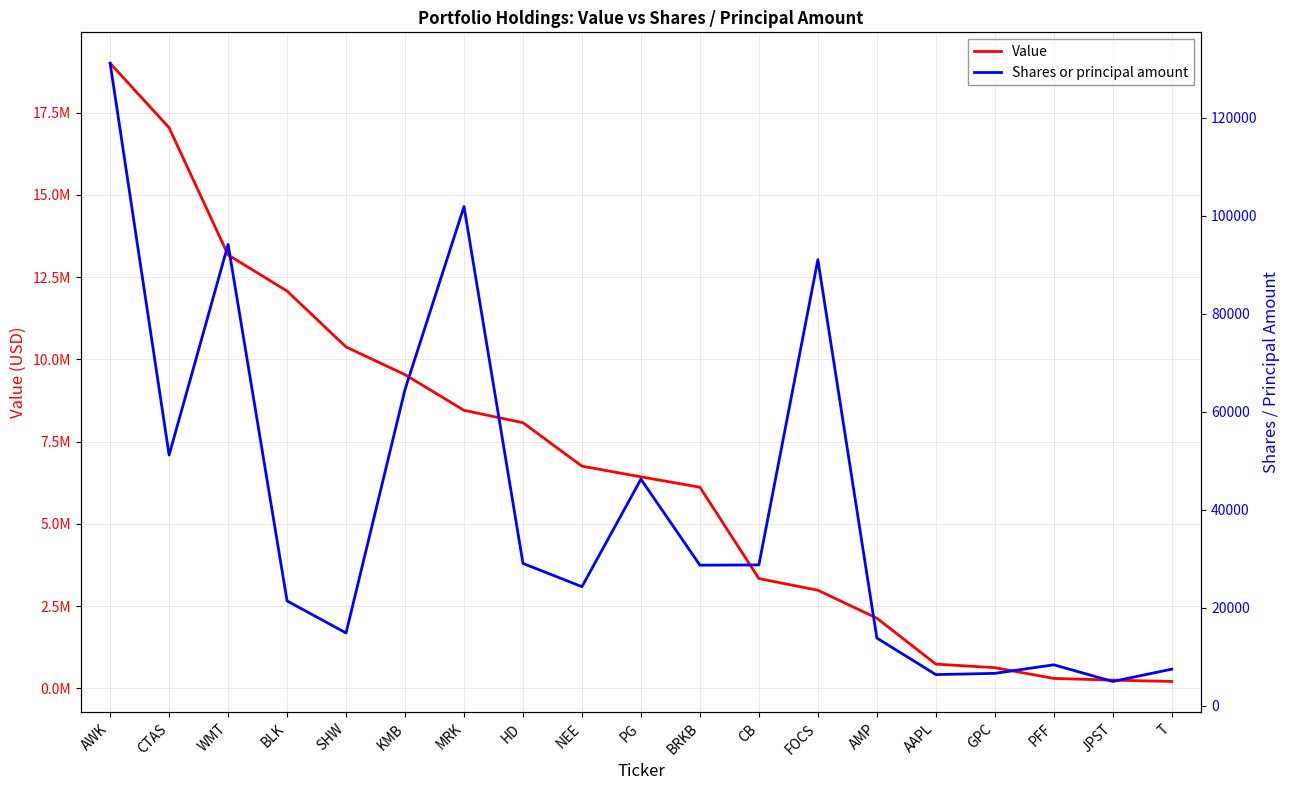

What is the lowest value of the Value series?

214000